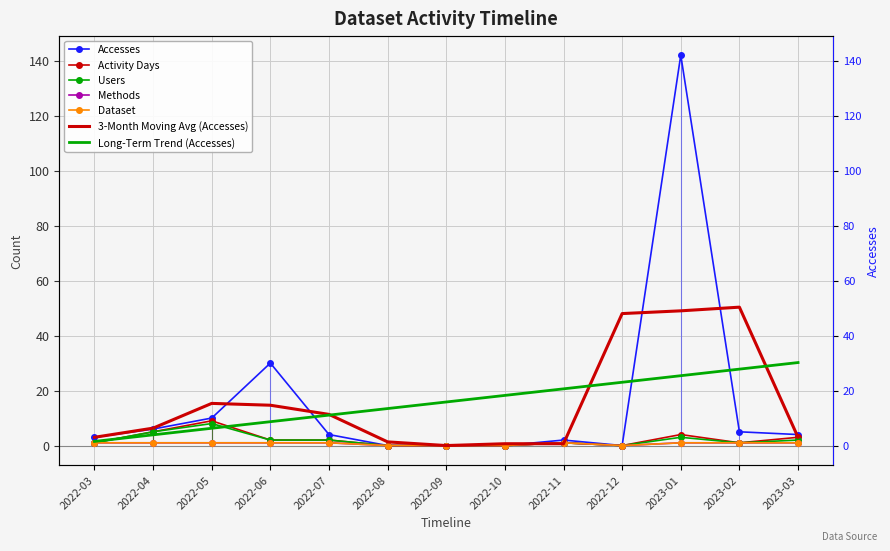

At which category is the sum across all series the highest?

2023-01